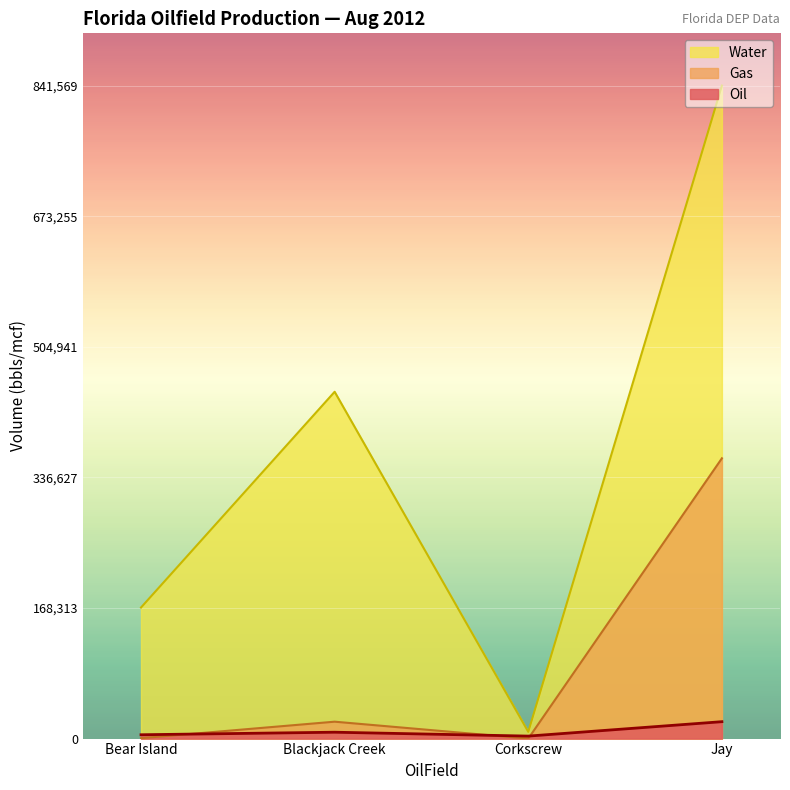

What position from the left is Blackjack Creek?

2